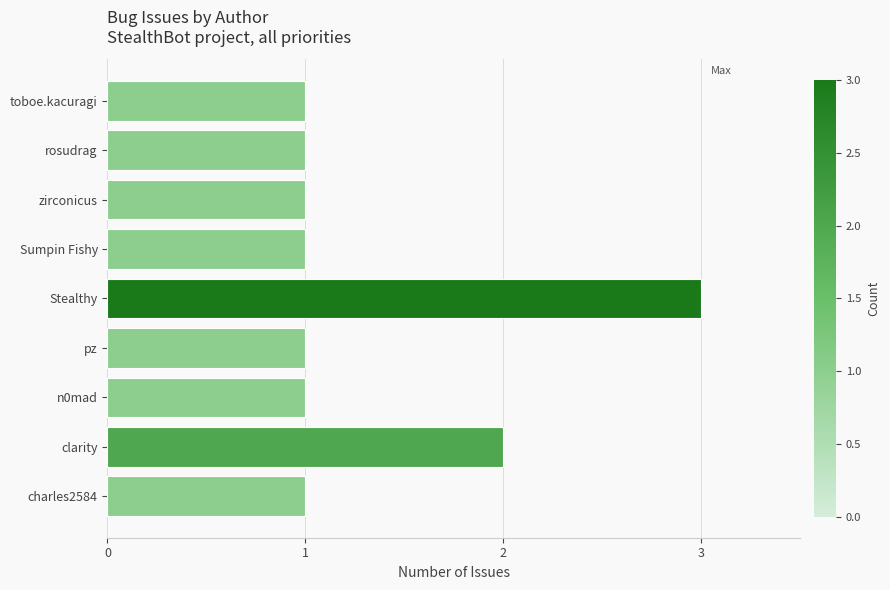

What is the difference between the second highest and minimum values?

1